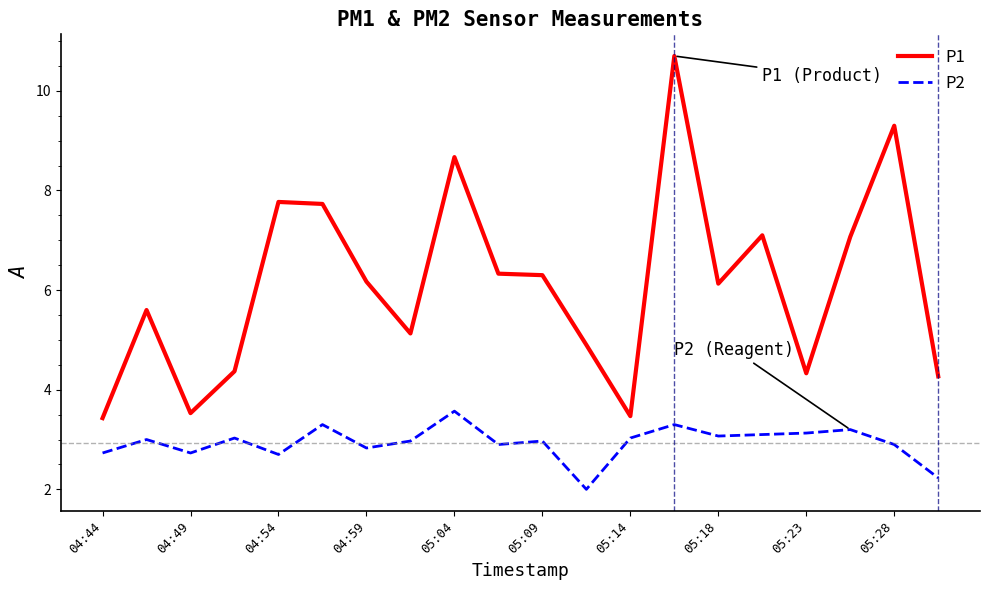

What is the minimum value shown in the chart?

2.0